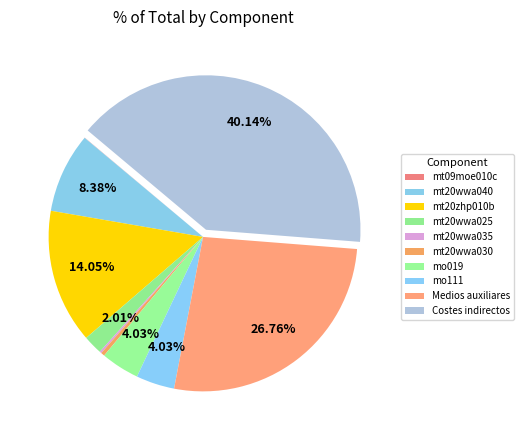

To the nearest percent, what portion does mo111 represent?

4%